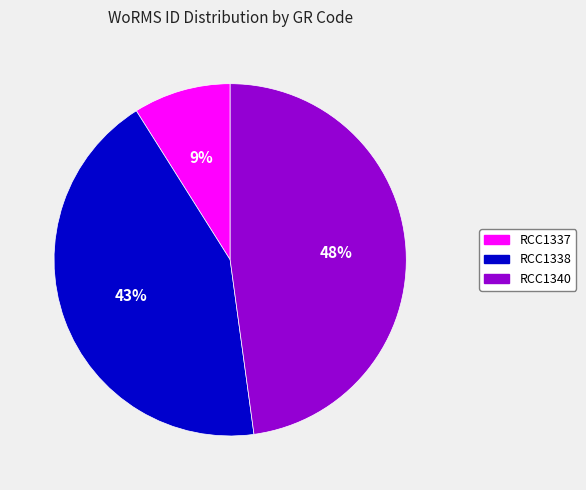

Between RCC1340 and RCC1338, which is larger?

RCC1340